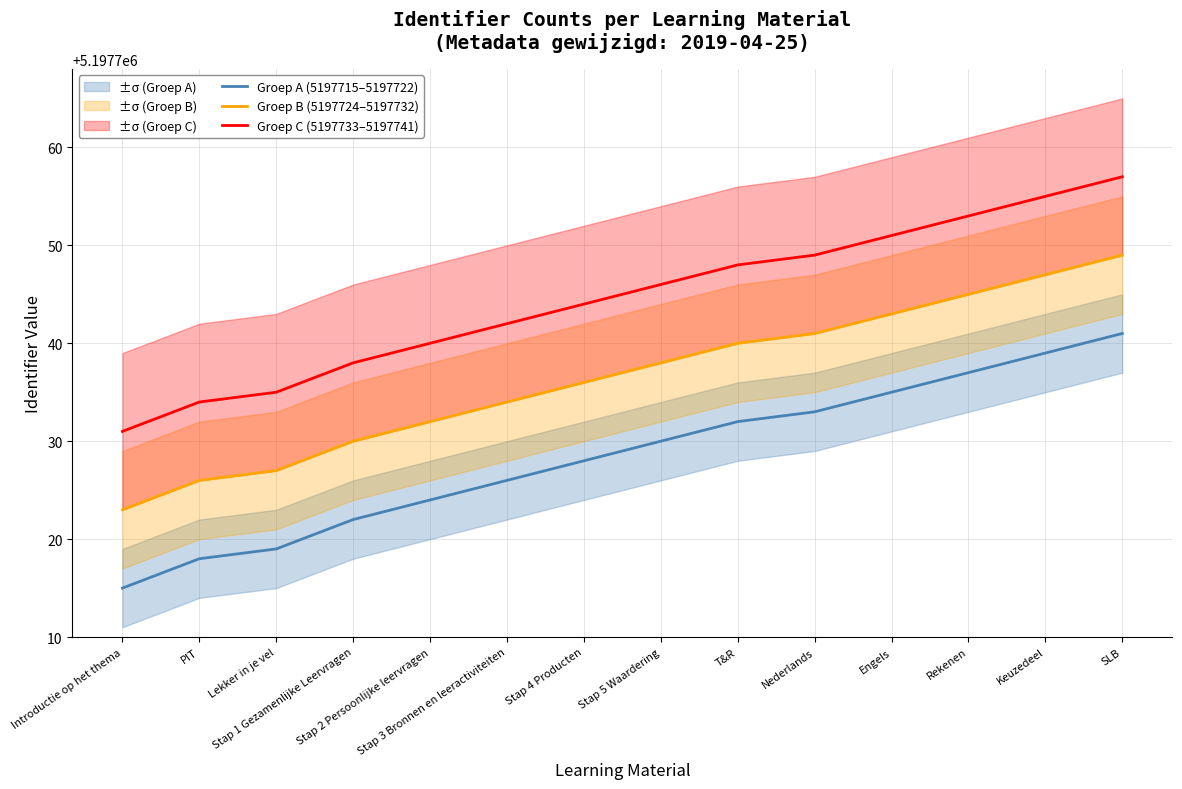

True or false: Groep A (5197715–5197722) and Groep B (5197724–5197732) cross at least once.

False